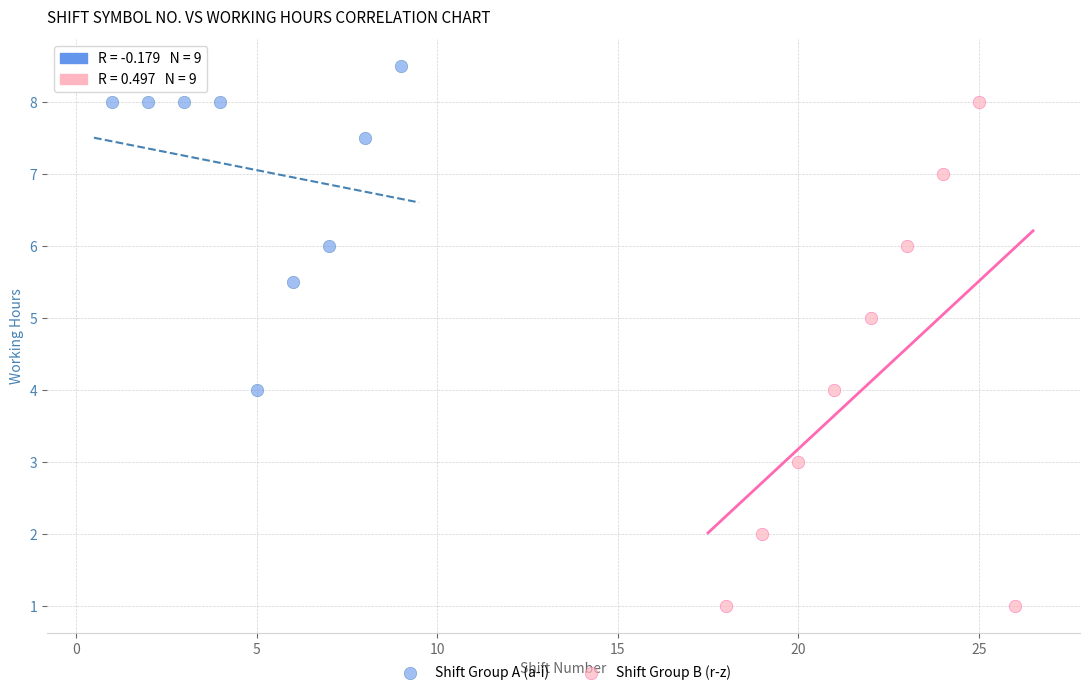

Which series contains the highest Y value?

Shift Group A (a-i)